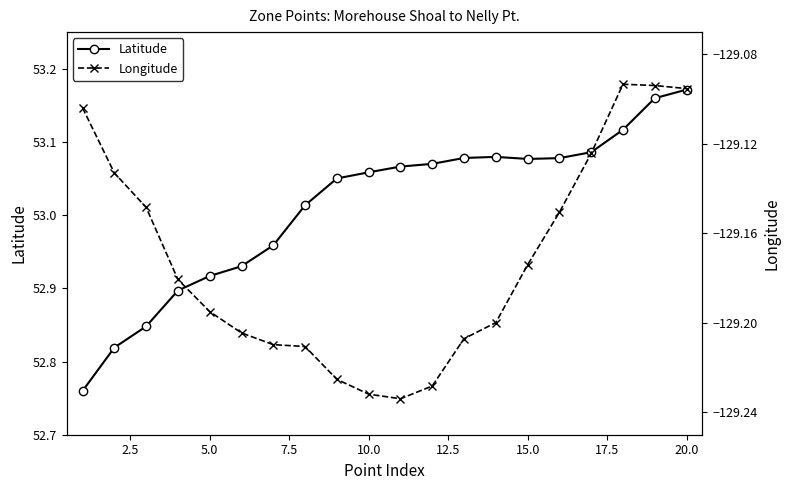

Which category has the highest value in the Latitude series?

20.0